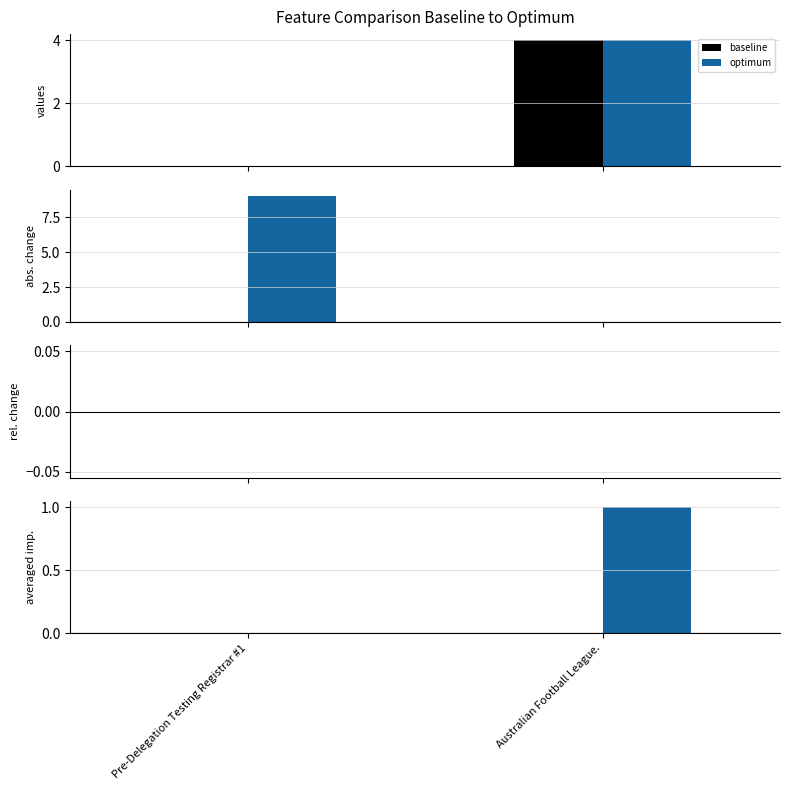

What position from the left is Australian Football League.?

2